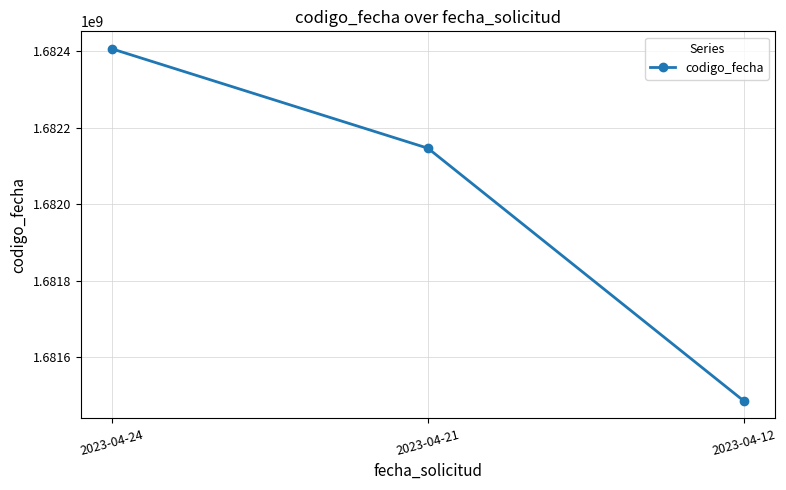

What is the value of the 3rd point from the left?

1681485808